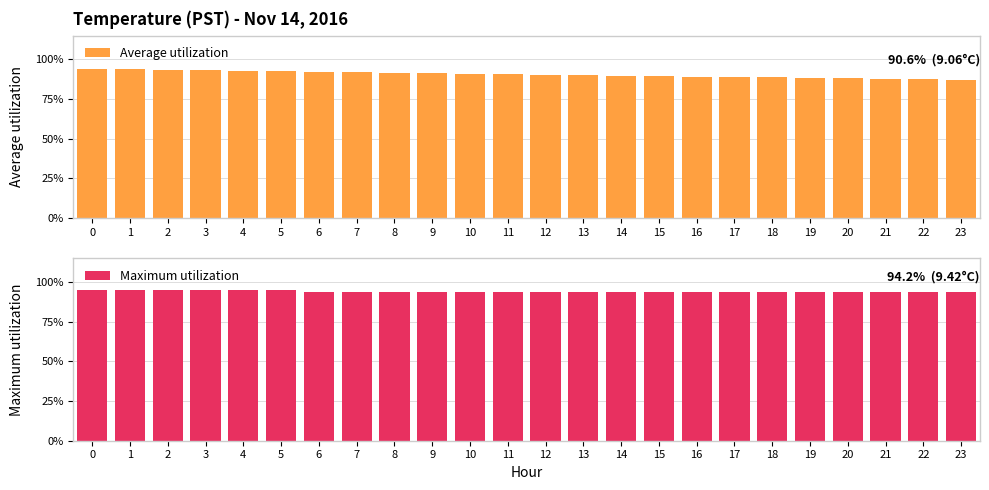

Does the chart contain stacked bars?

No